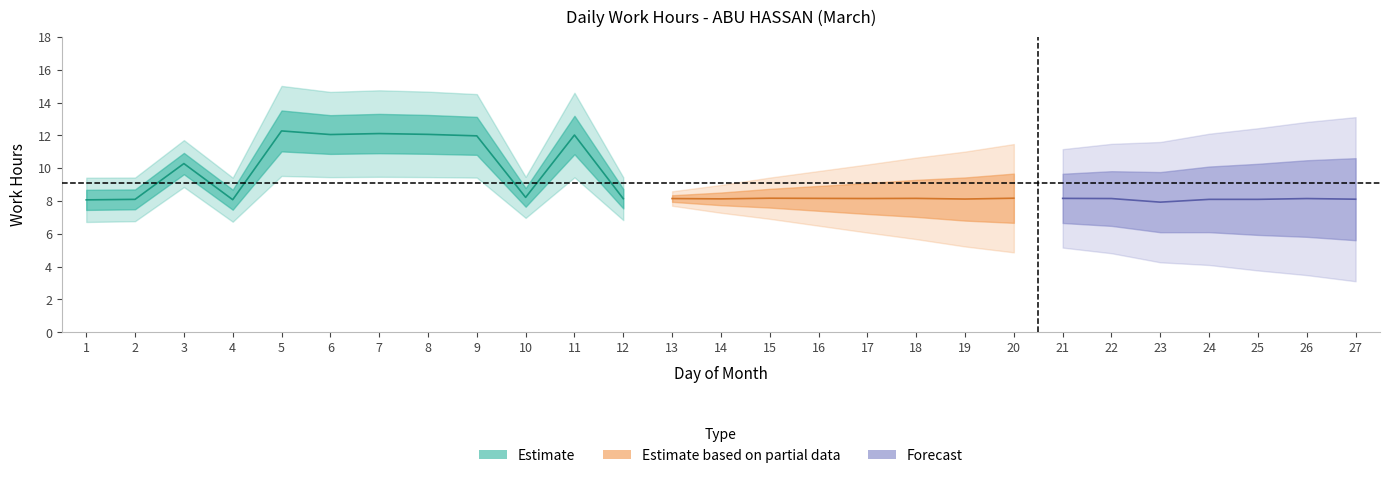

Which category has the highest value across all series?

5